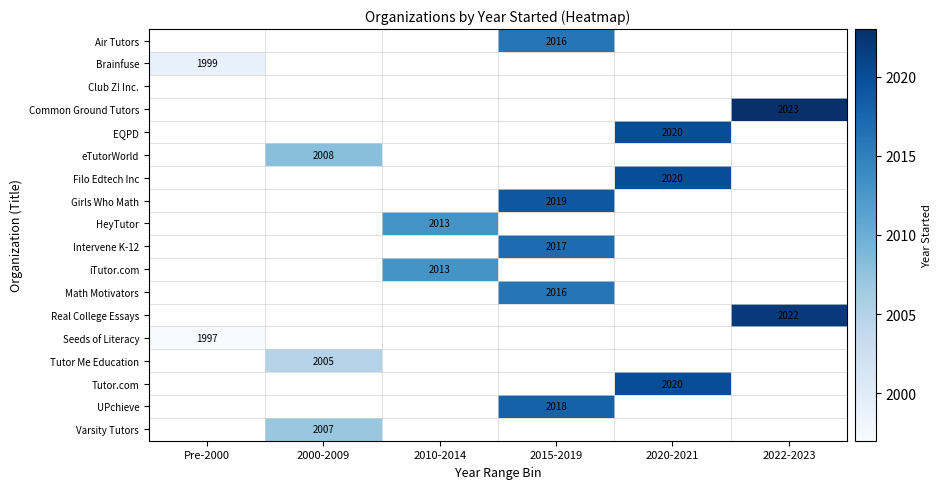

True or false: Real College Essays has a value of 2917 at 2022-2023.

False